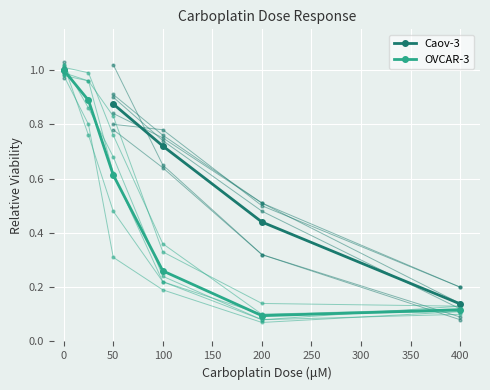

At 50, list the series in order from largest to smallest.

Caov-3, OVCAR-3